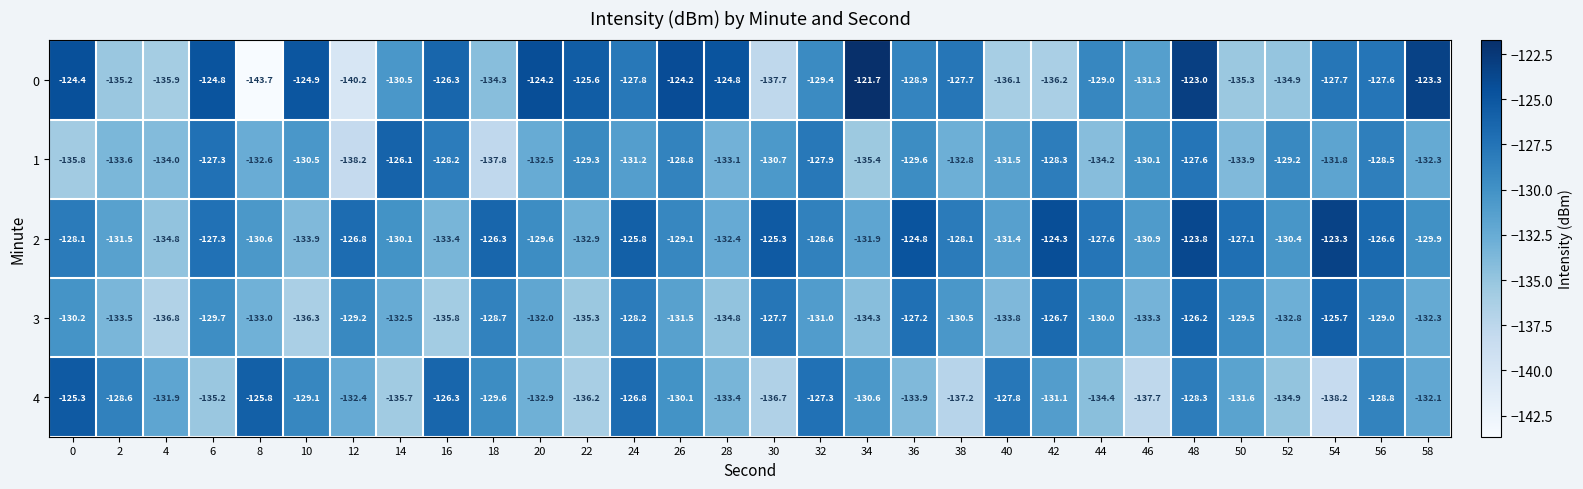

What is the average value of the 2 series?

-128.9